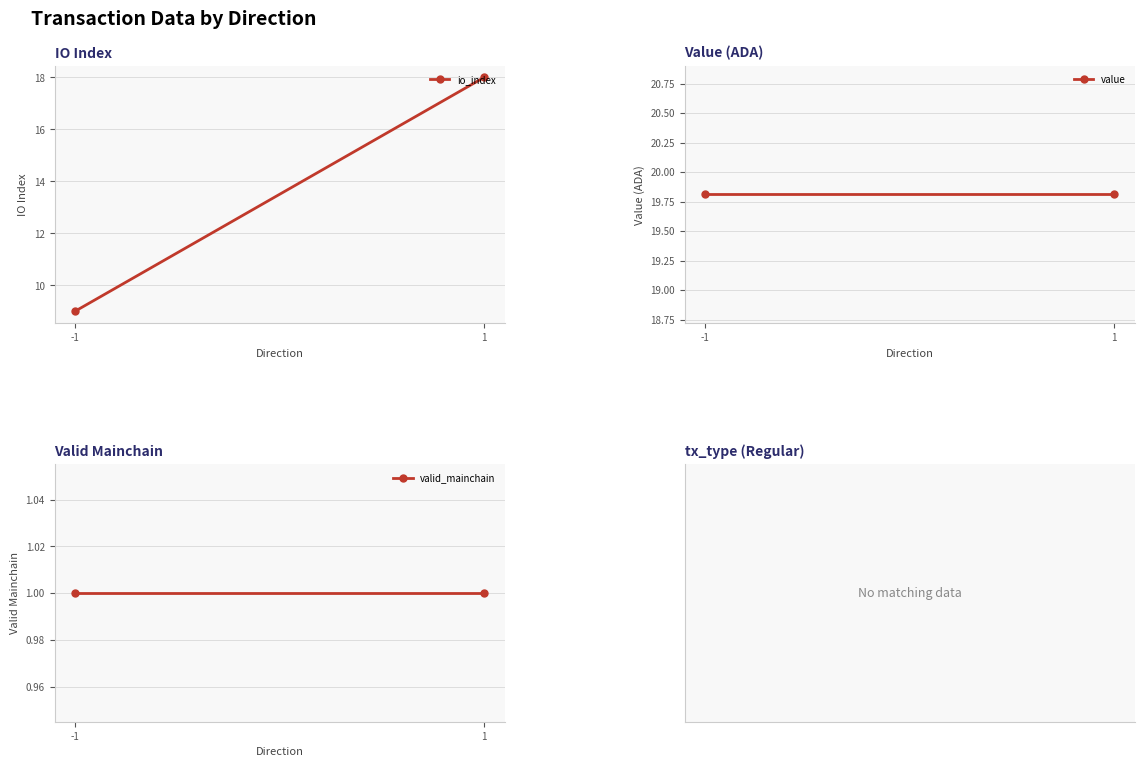

Which series has the largest total across all categories?

value